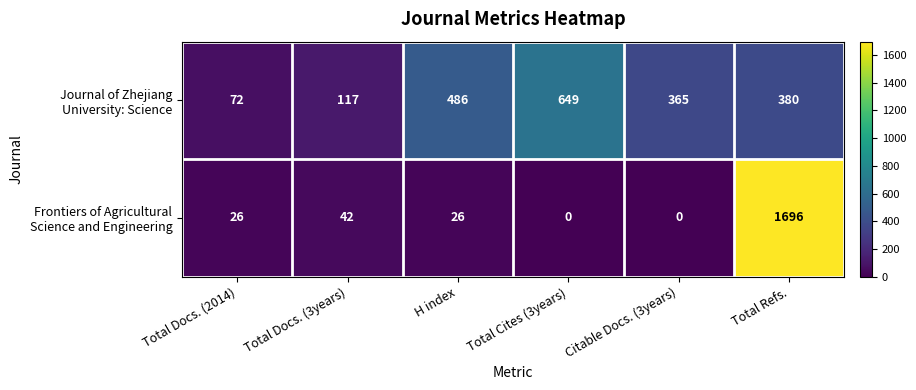

What is the spread (max minus min) of values at Total Docs. (3years)?

75